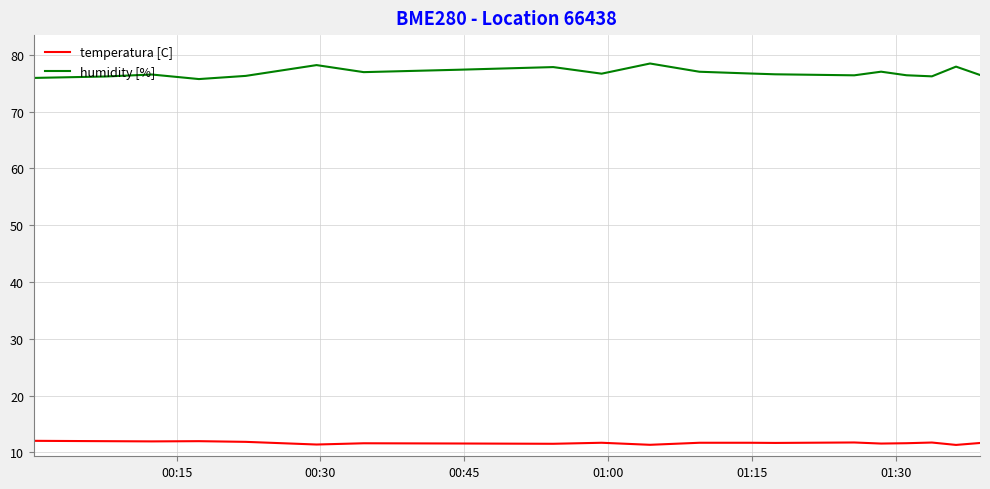

What is the smallest value displayed?

11.3